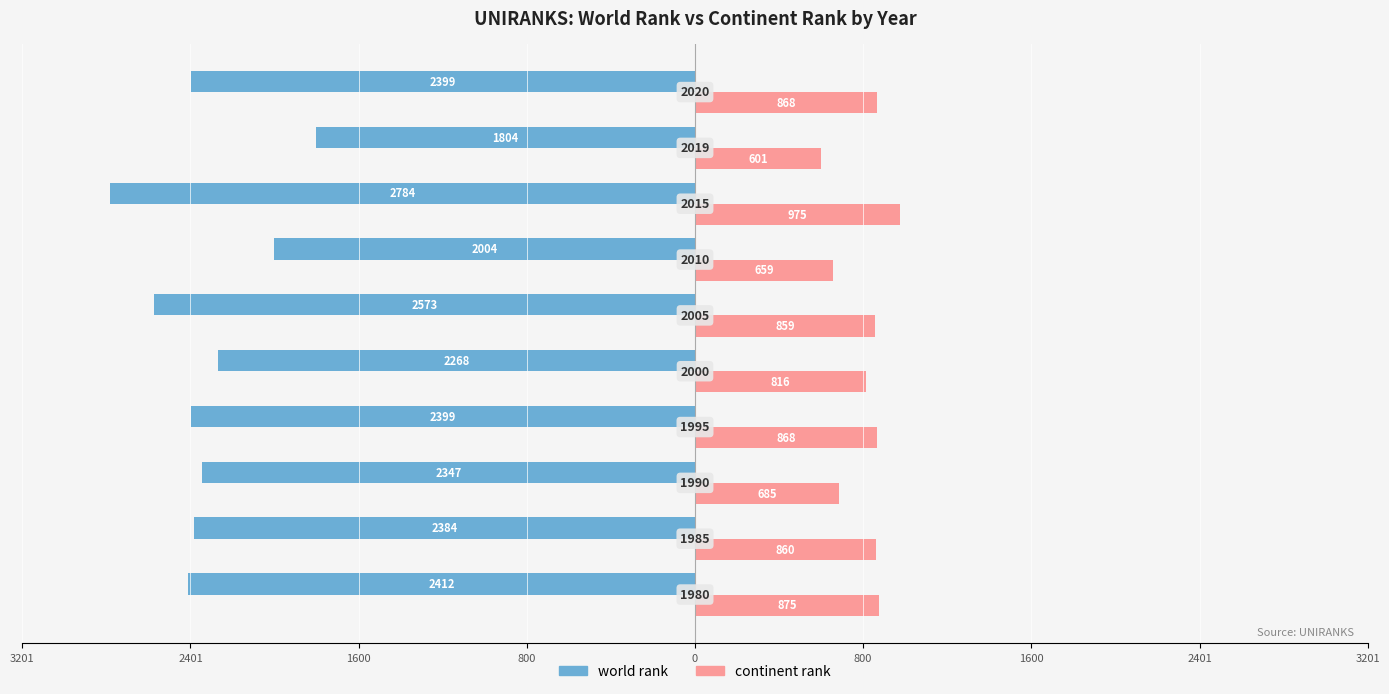

What is the value of the continent rank bar at the 4th from the left?

868